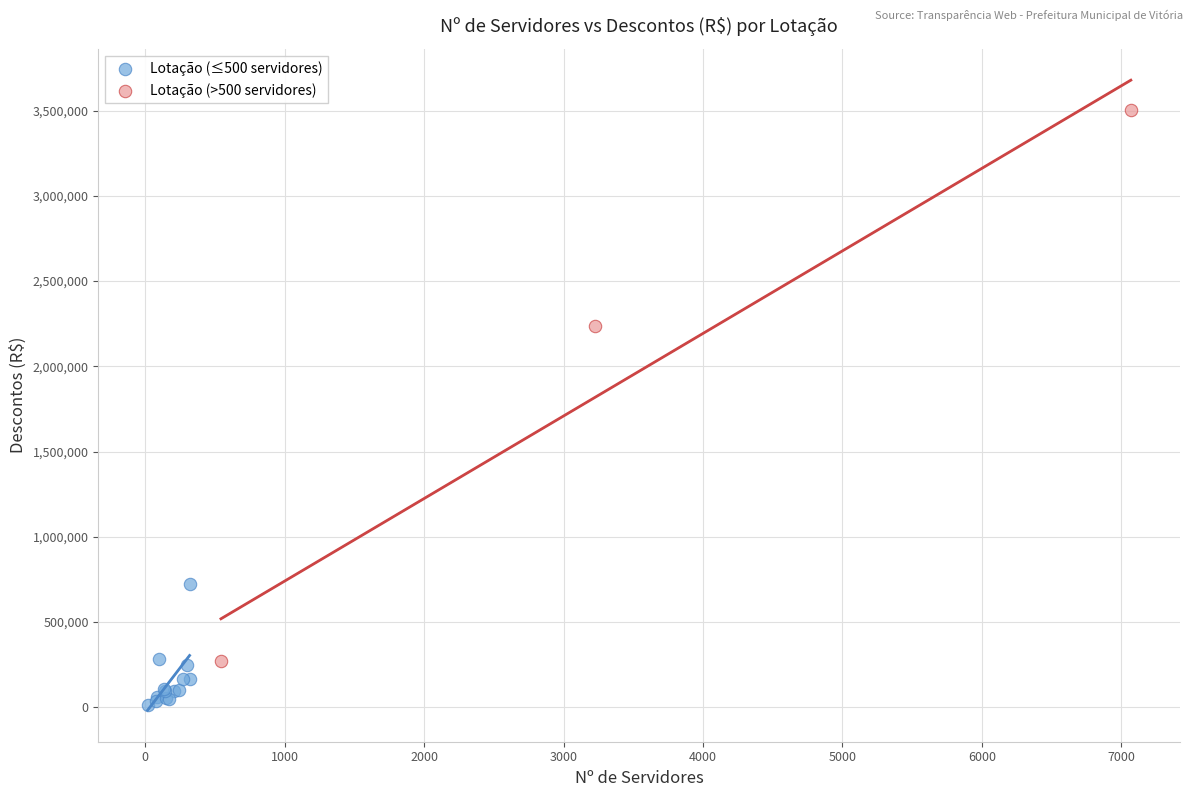

Which series reaches the minimum Y coordinate?

Lotação (≤500 servidores)